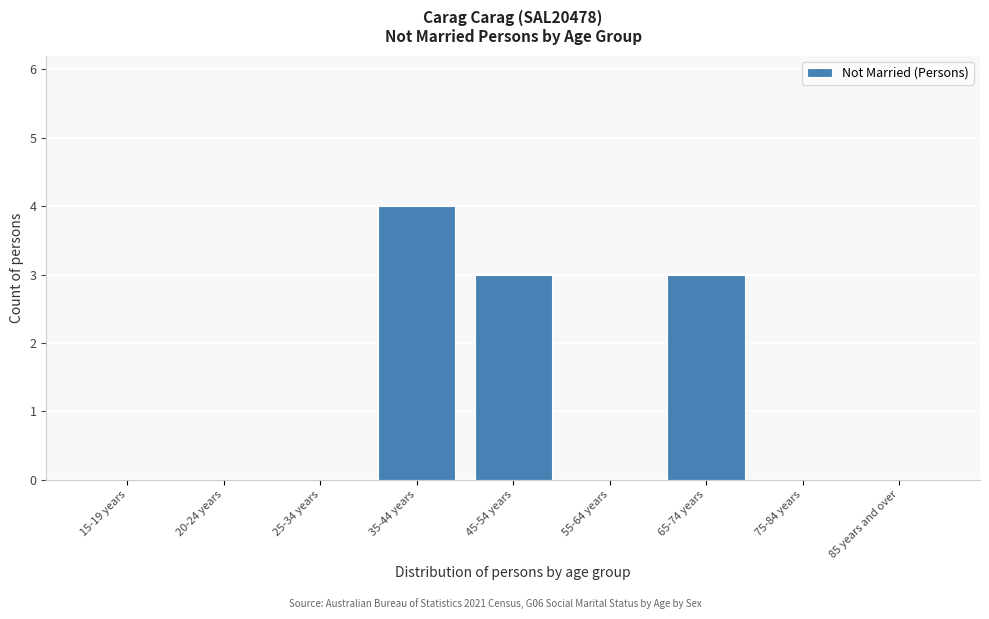

Reading left to right, extract all data points from this chart.

15-19 years=0	20-24 years=0	25-34 years=0	35-44 years=4	45-54 years=3	55-64 years=0	65-74 years=3	75-84 years=0	85 years and over=0